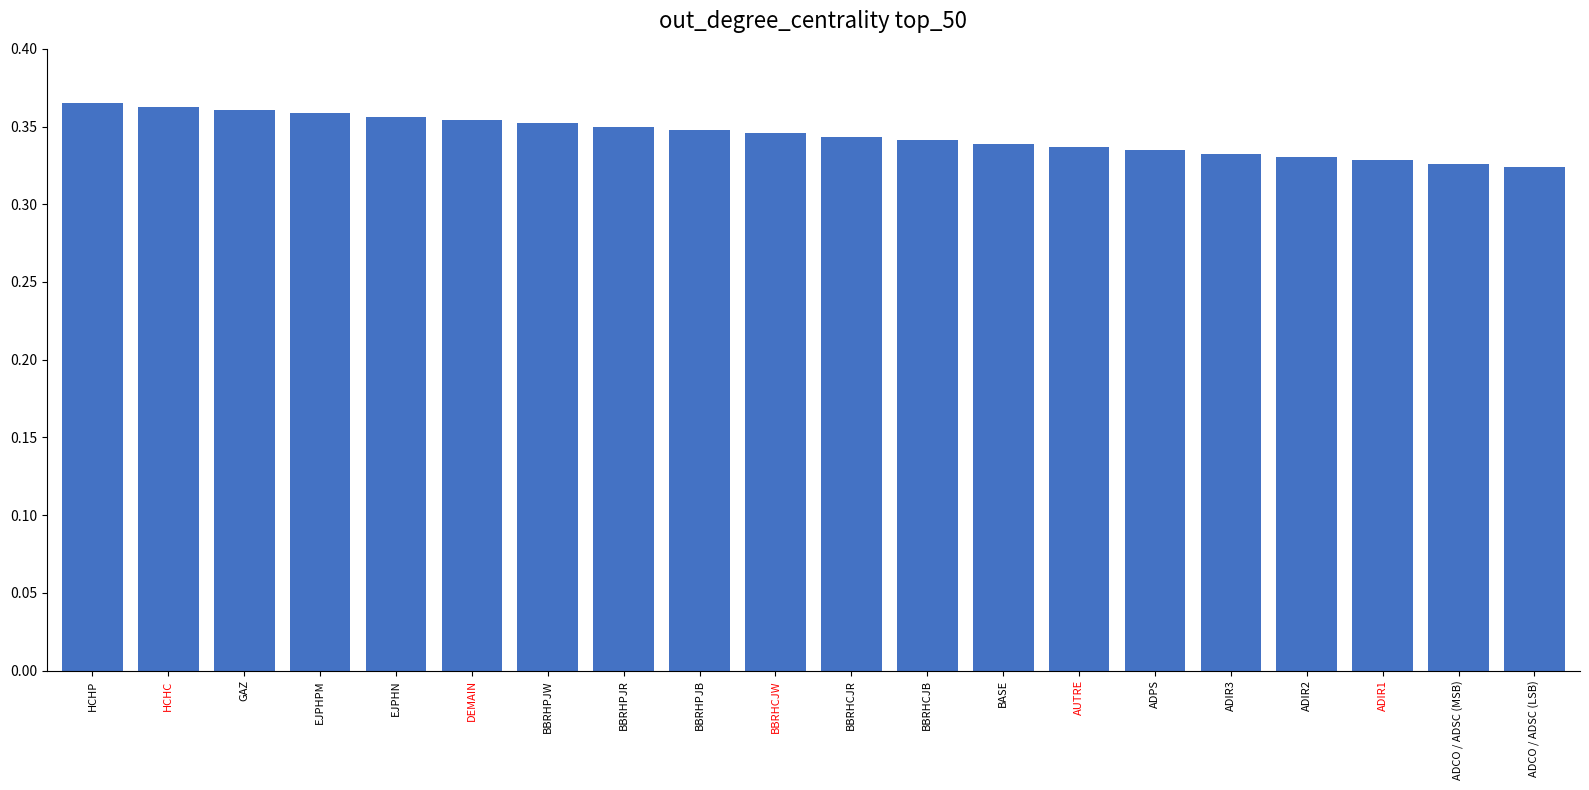

What is the sum of the values at HCHC and ADPS?

0.7